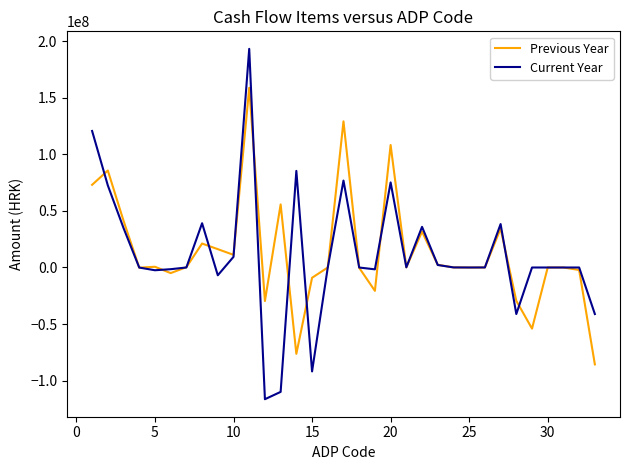

Which series has the largest range (max minus min)?

Current Year